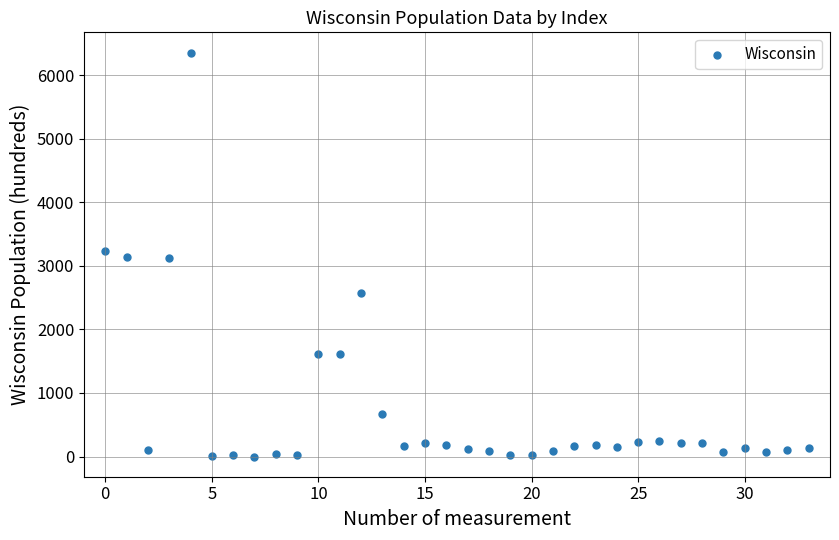

What is the range of Y values (max minus min)?

6359